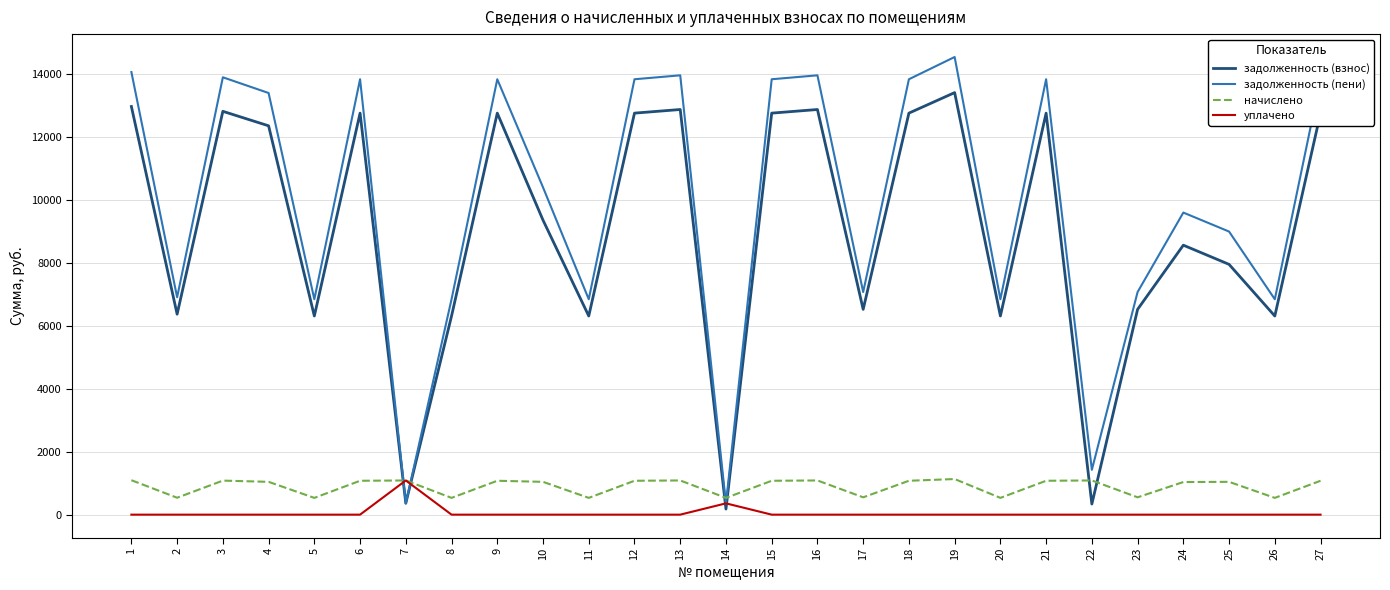

Which series has the widest spread of values?

задолженность (пени)